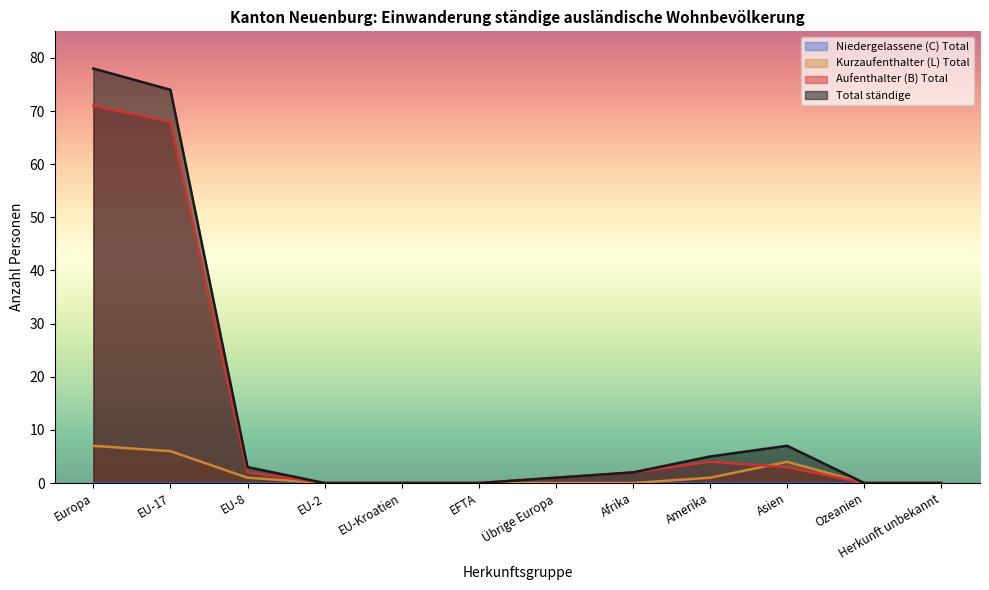

Which series changed the most between EFTA and Übrige Europa?

Aufenthalter (B) Total